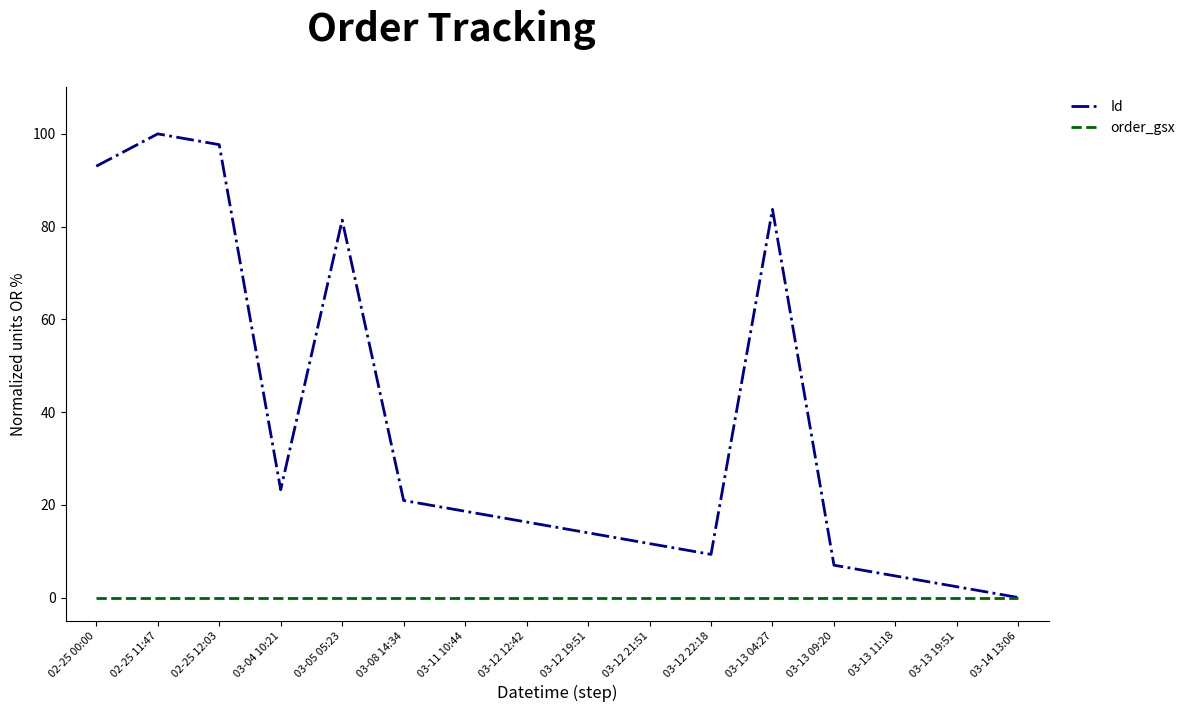

Does the chart display data point markers on the line(s)?

No